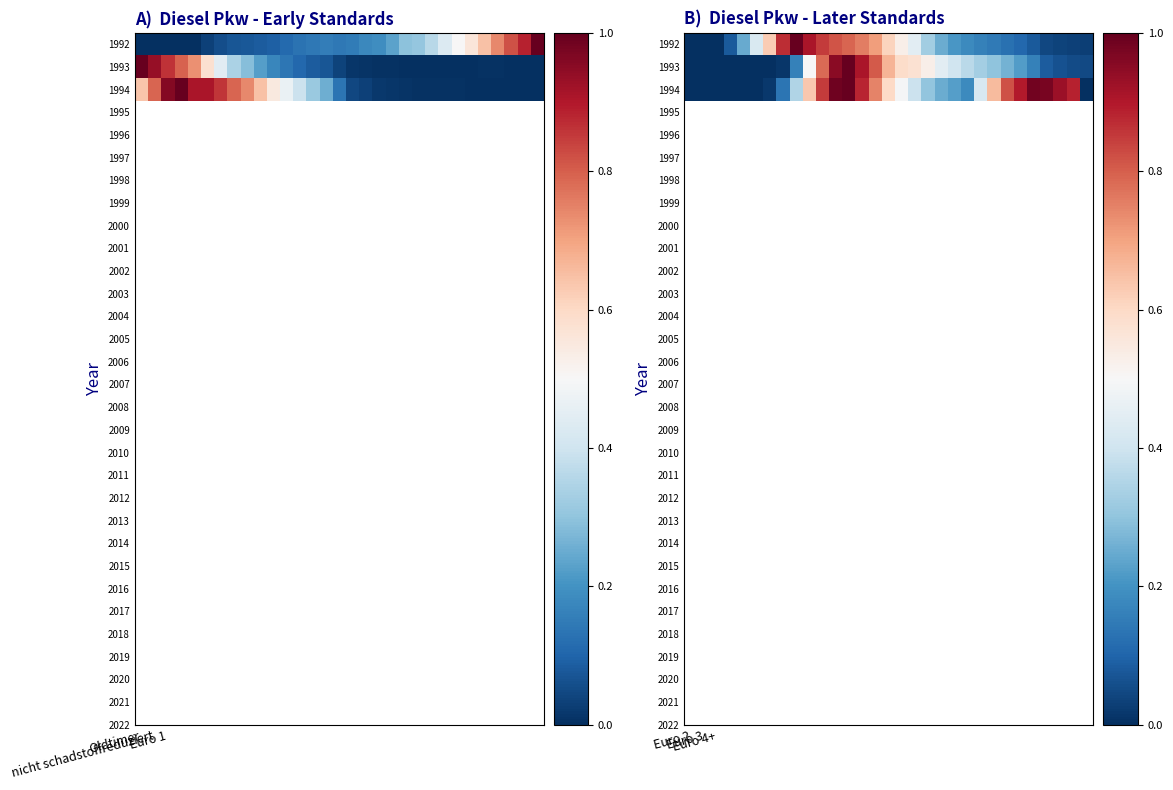

What is the difference between the highest and lowest values at 3?

0.1